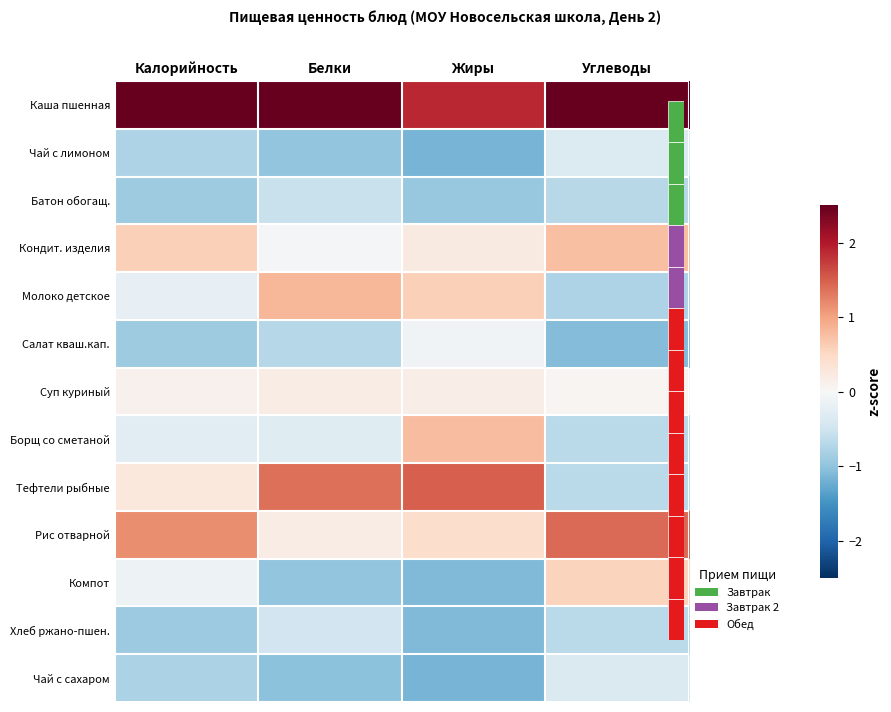

Which series changed the most between Белки and Жиры?

Борщ со сметаной